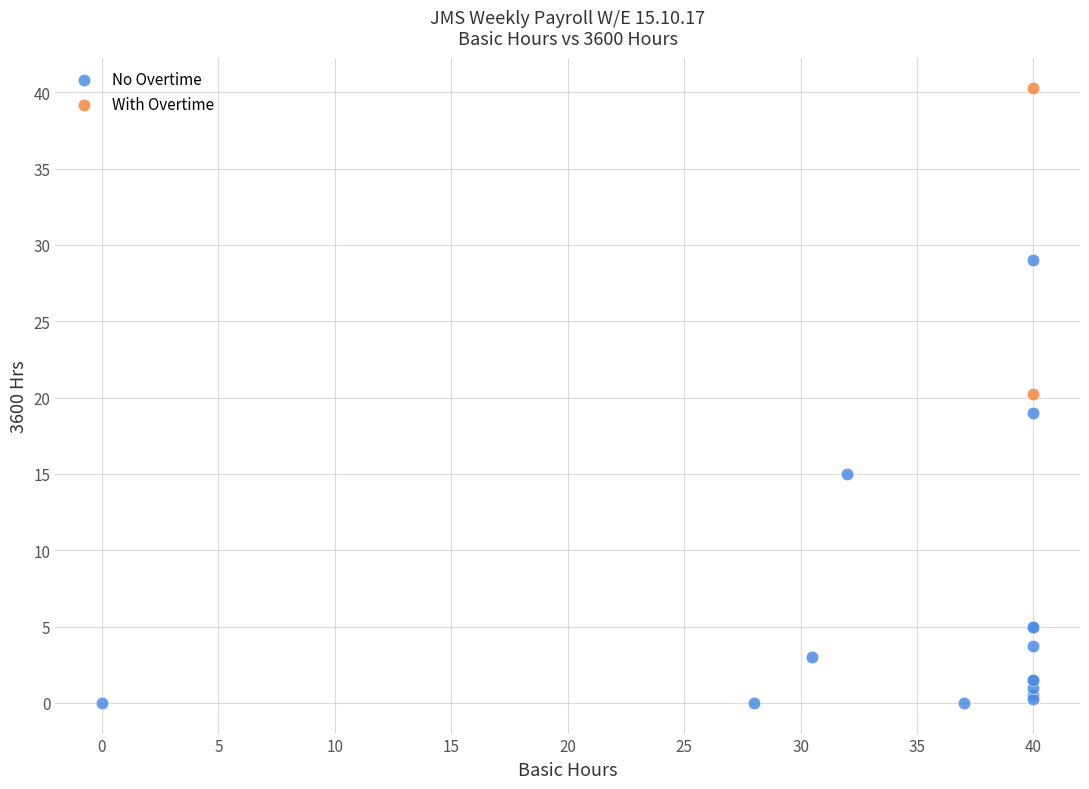

Which series reaches the minimum Y coordinate?

No Overtime